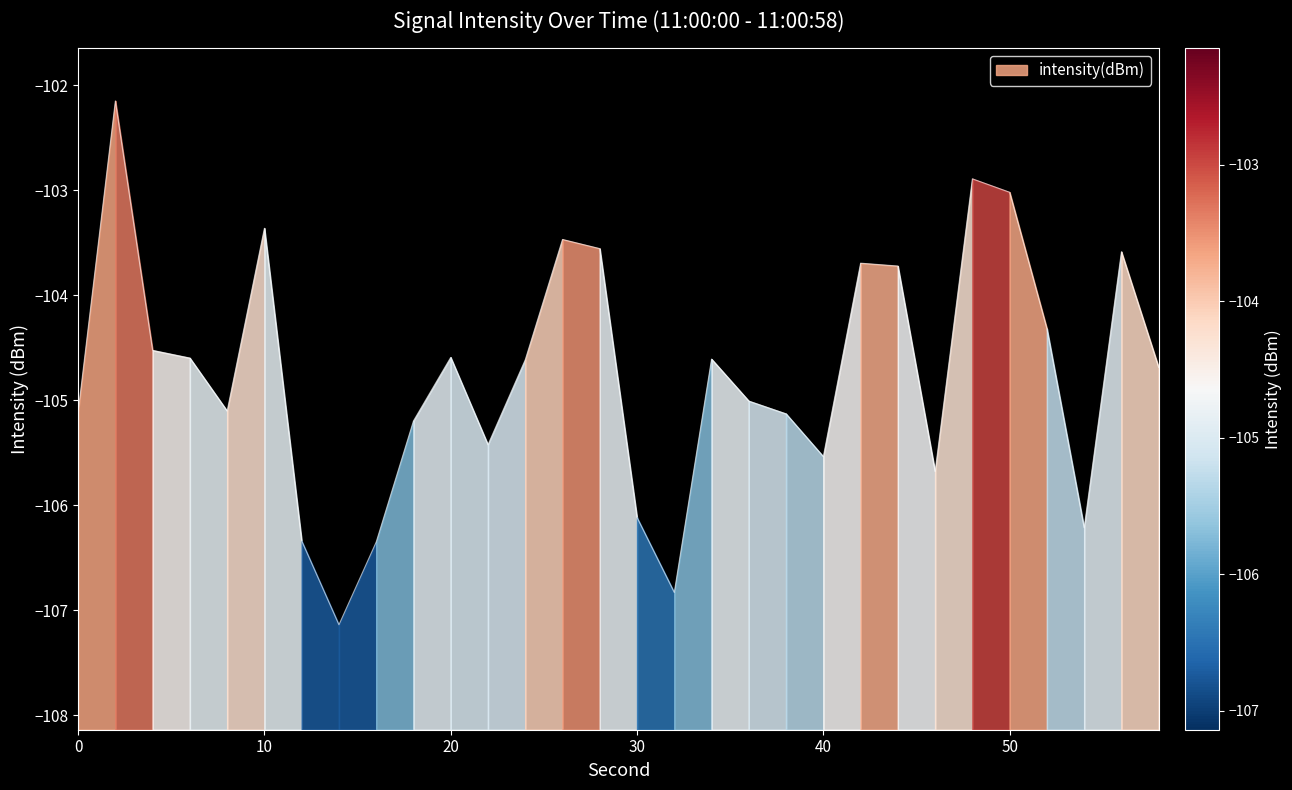

How many data points does each series have?

30